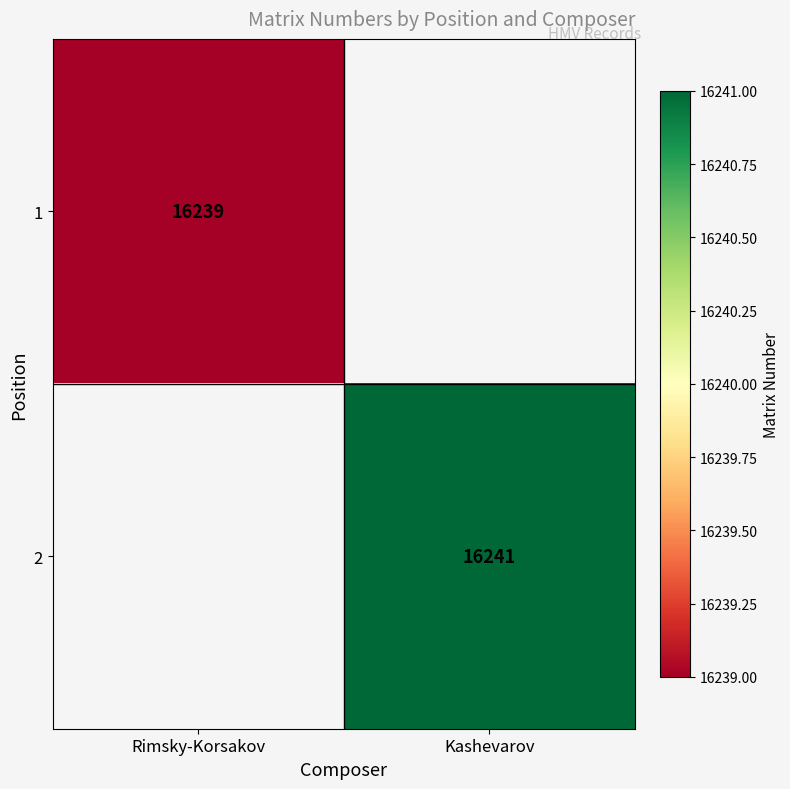

True or false: 1 has a value of 16239 at Rimsky-Korsakov.

True